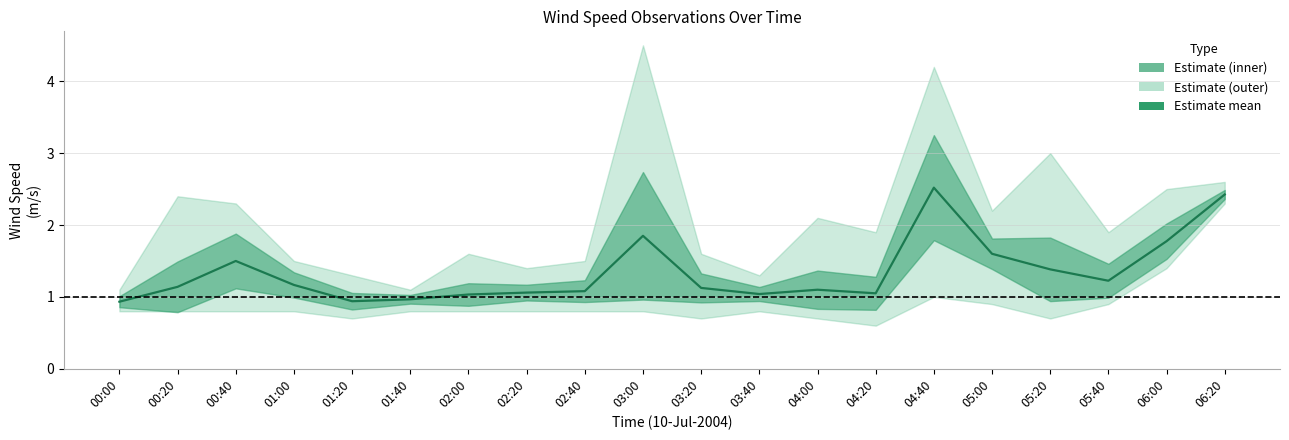

What is the difference between the values at 01:00 and 04:40?

1.4